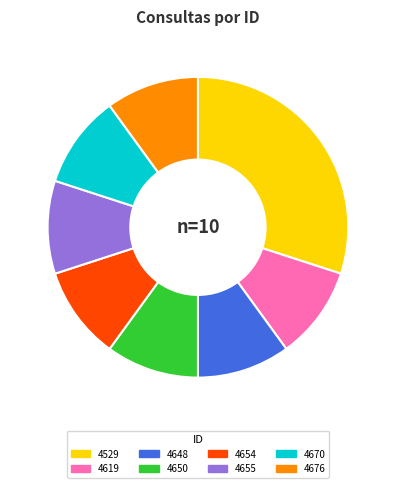

Does 4655 account for over 50% of the chart?

No